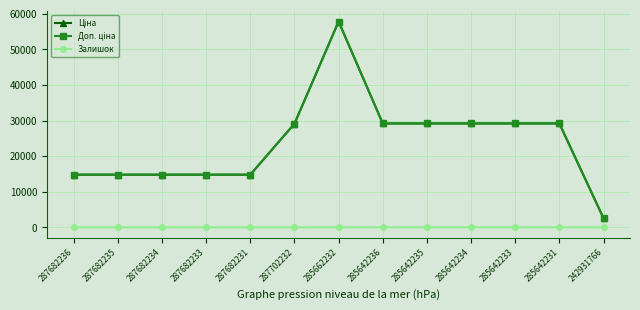

What is the maximum value shown in the chart?

57826.2